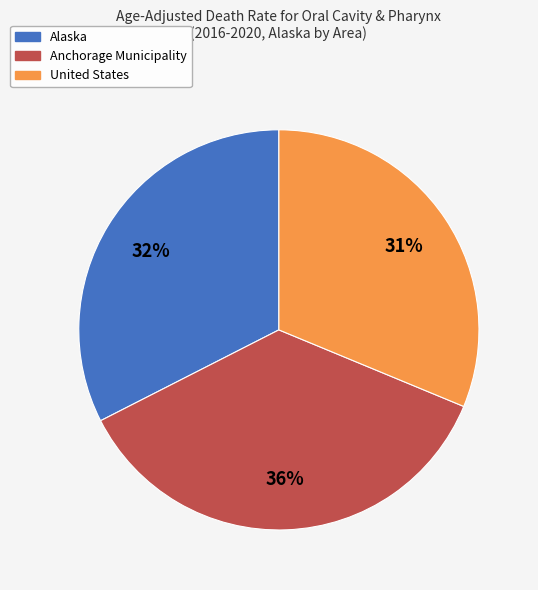

To the nearest percent, what percentage of the pie is Anchorage Municipality?

36%